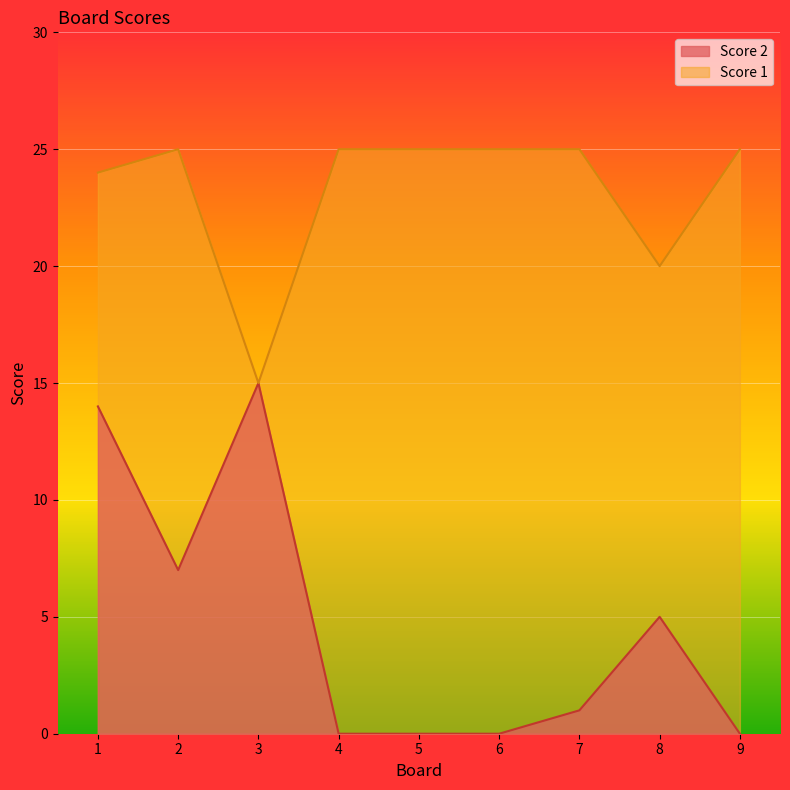

Which series has the largest total across all categories?

Score 1